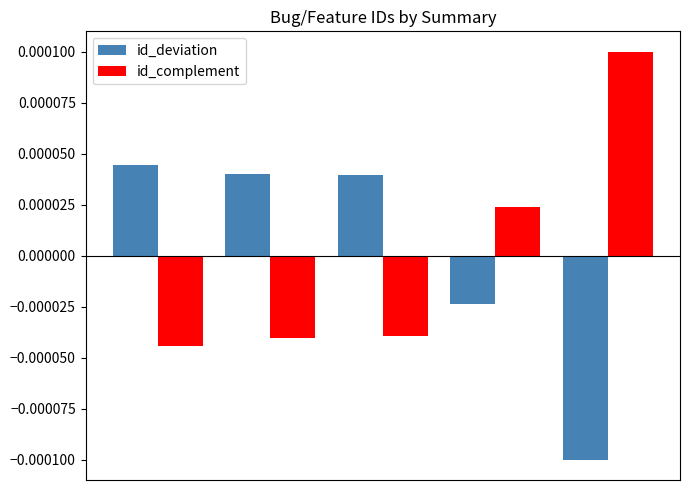

How many data points in id_complement are less than 0?

3